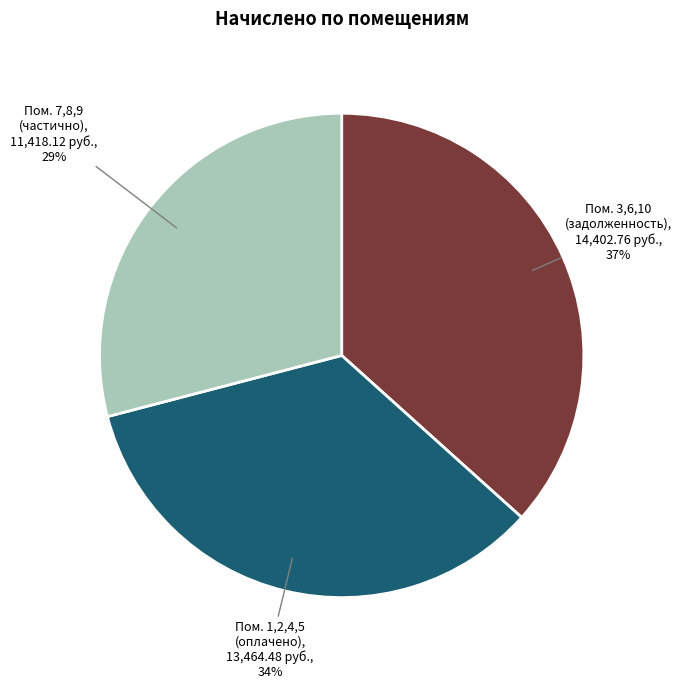

Is there a majority slice in this chart?

No